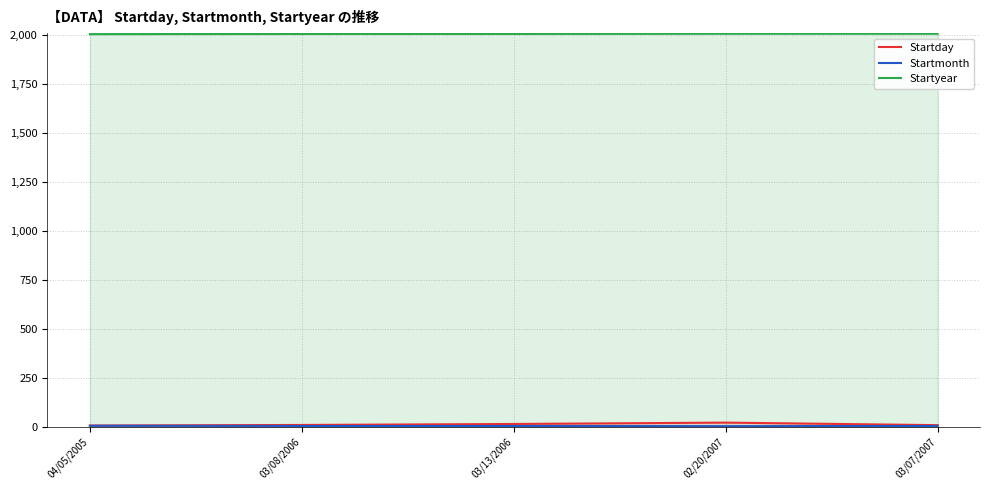

How many data points in Startday are less than 8?

2